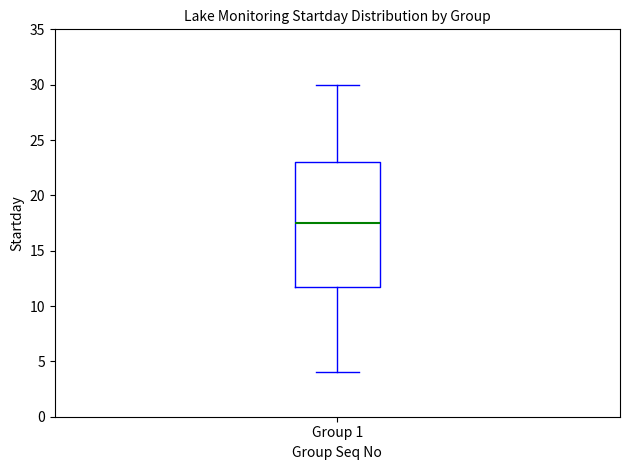

Where is the lower edge of the box for Group 1 on the y-axis? The values are not printed on the chart, so give them approximately, as read against the axis.

12.0